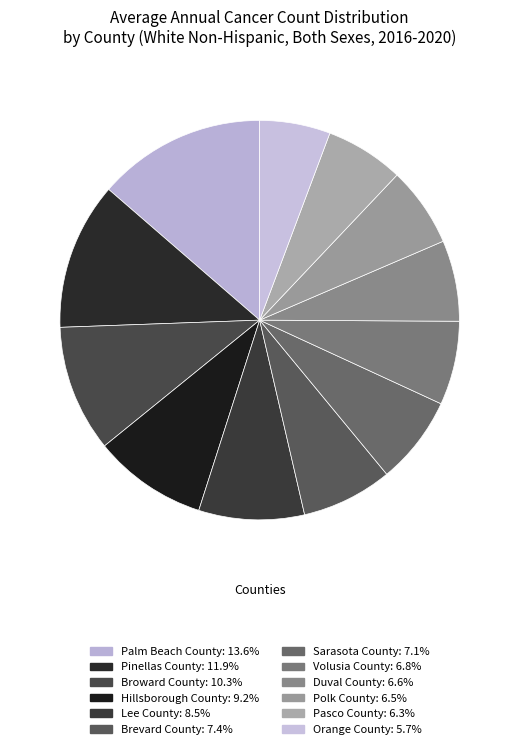

True or false: Orange County accounts for 6% of the total.

True